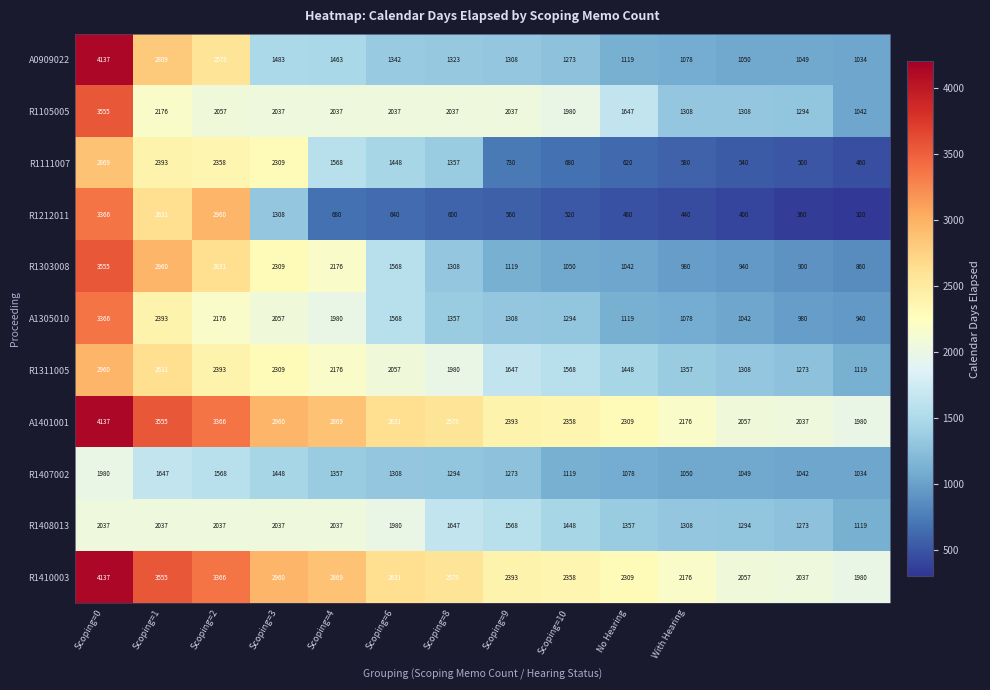

Which series has the widest spread of values?

A0909022